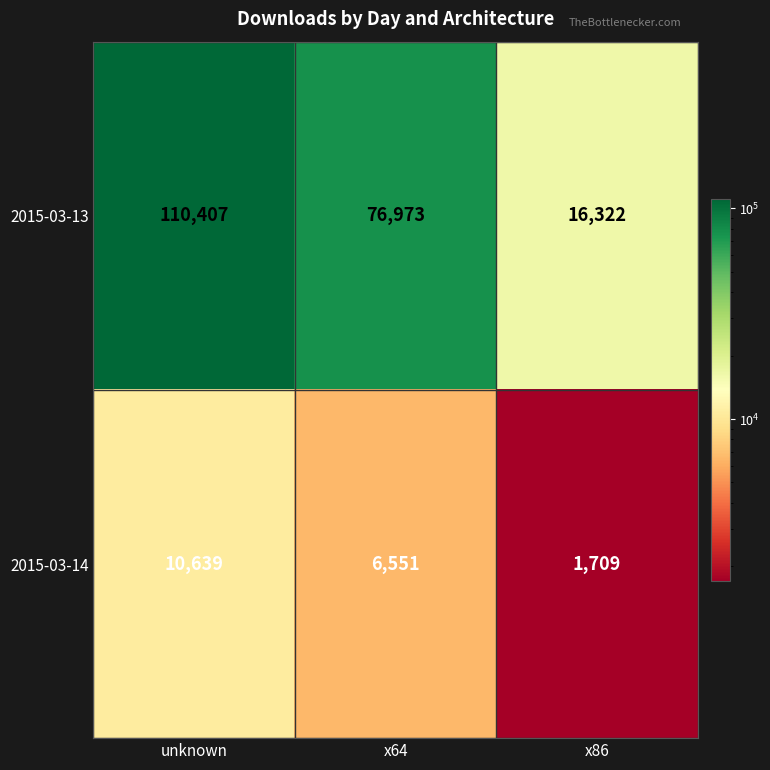

What is the spread (max minus min) of values at unknown?

99768